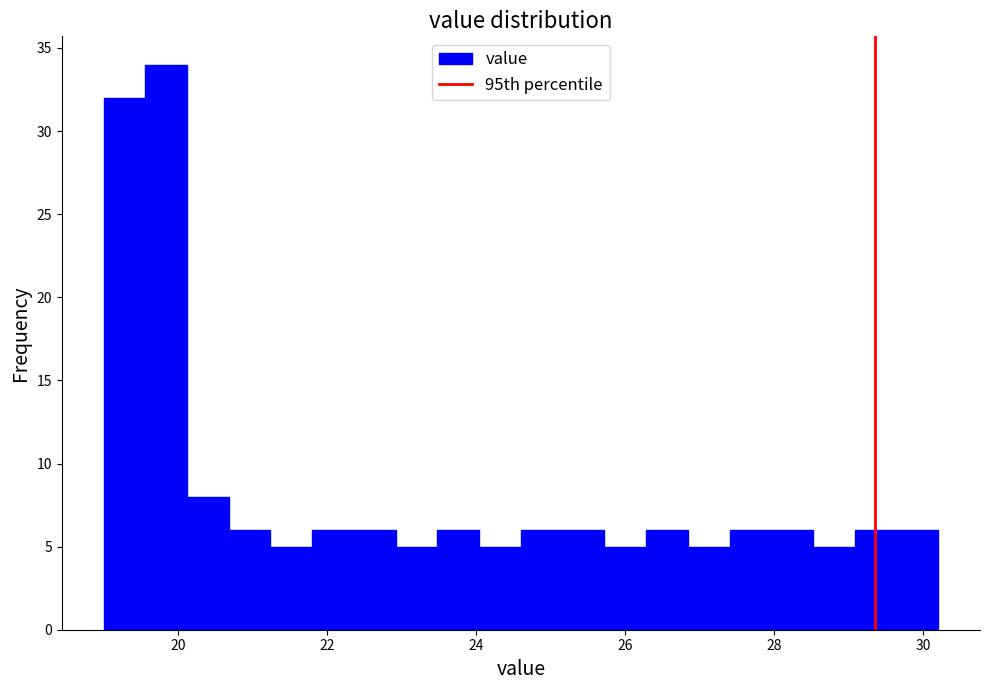

Read against the x-axis, roughly where is the centre of the tallest bar?

19.8